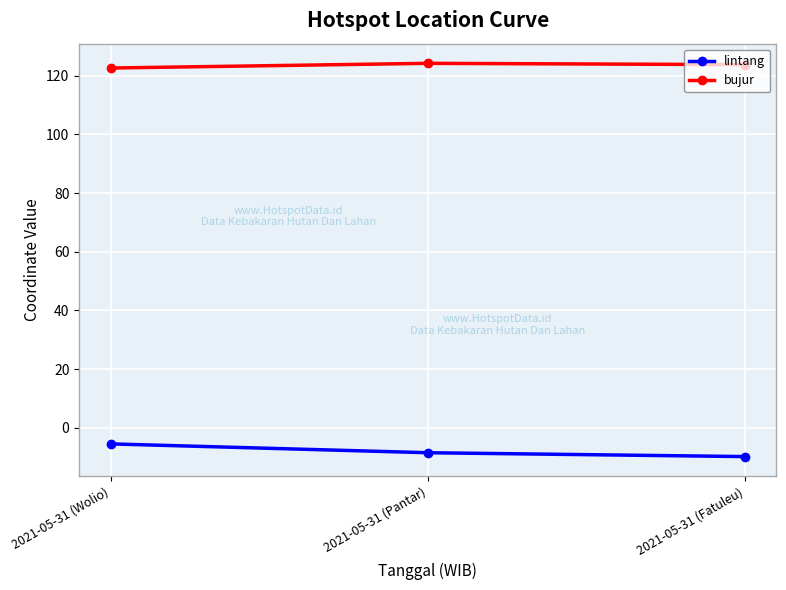

How many bujur values are between 122 and 124?

2